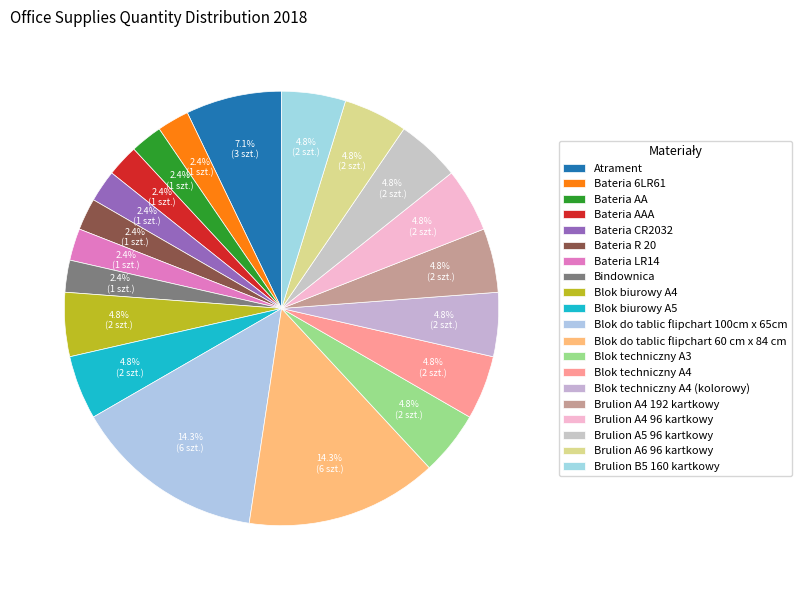

How many slices are in this pie chart?

20